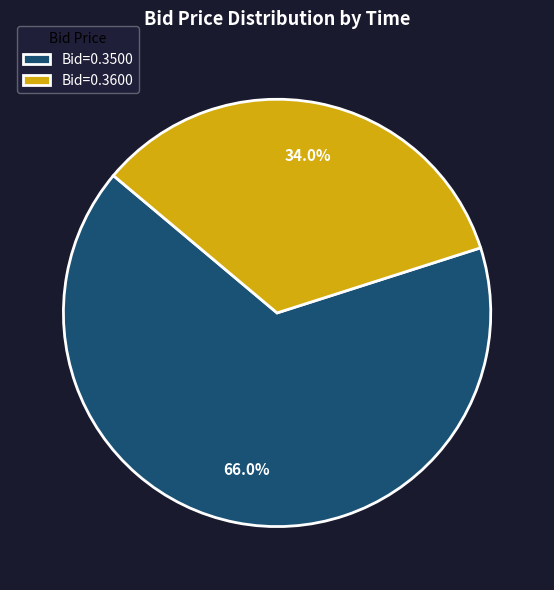

Is the sum of Bid=0.3500 and Bid=0.3600 greater than half?

Yes